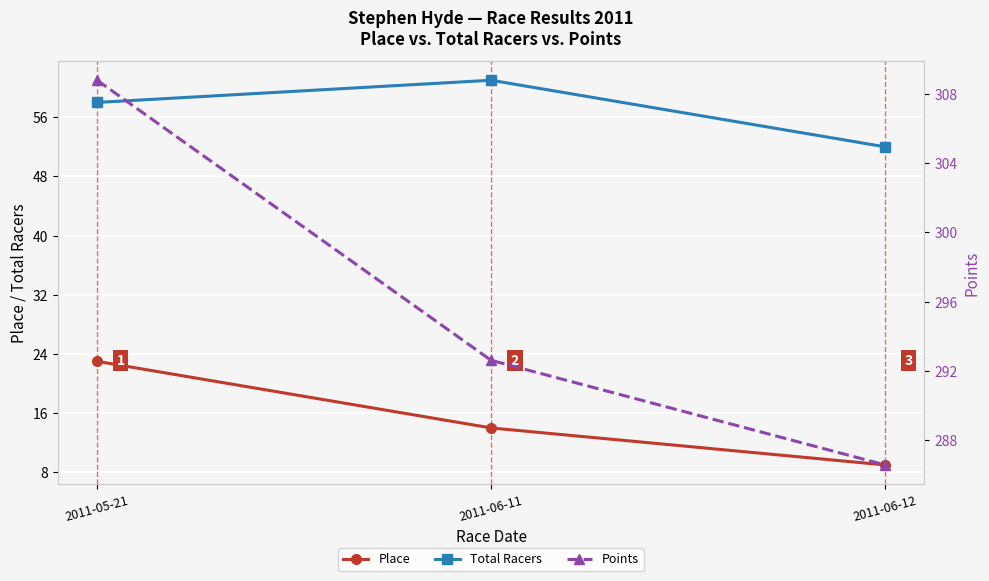

Rank the series at 2011-06-11 from lowest to highest value.

Place, Total Racers, Points